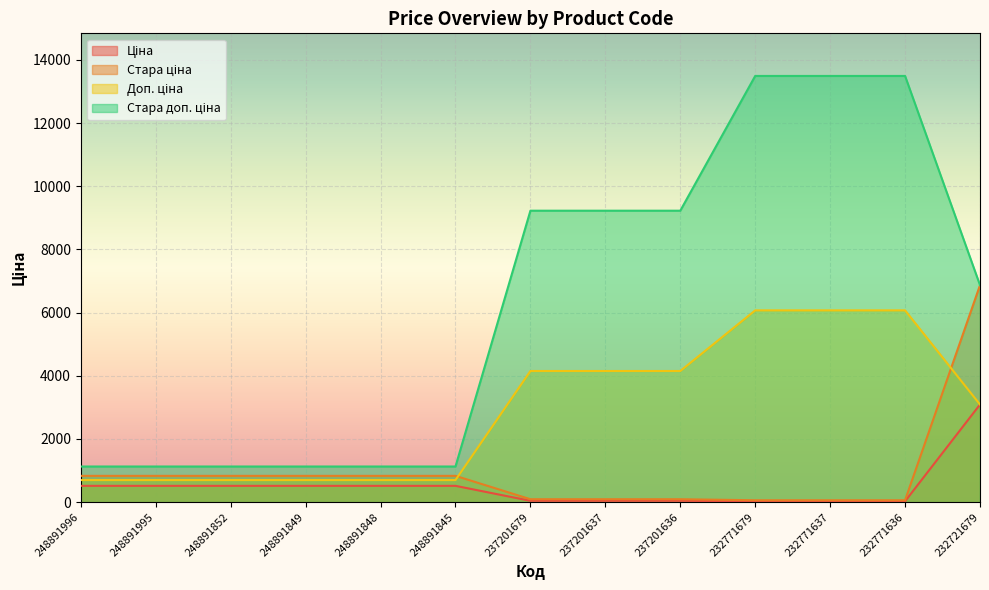

Which series changed the most between 232771679 and 232721679?

Стара ціна